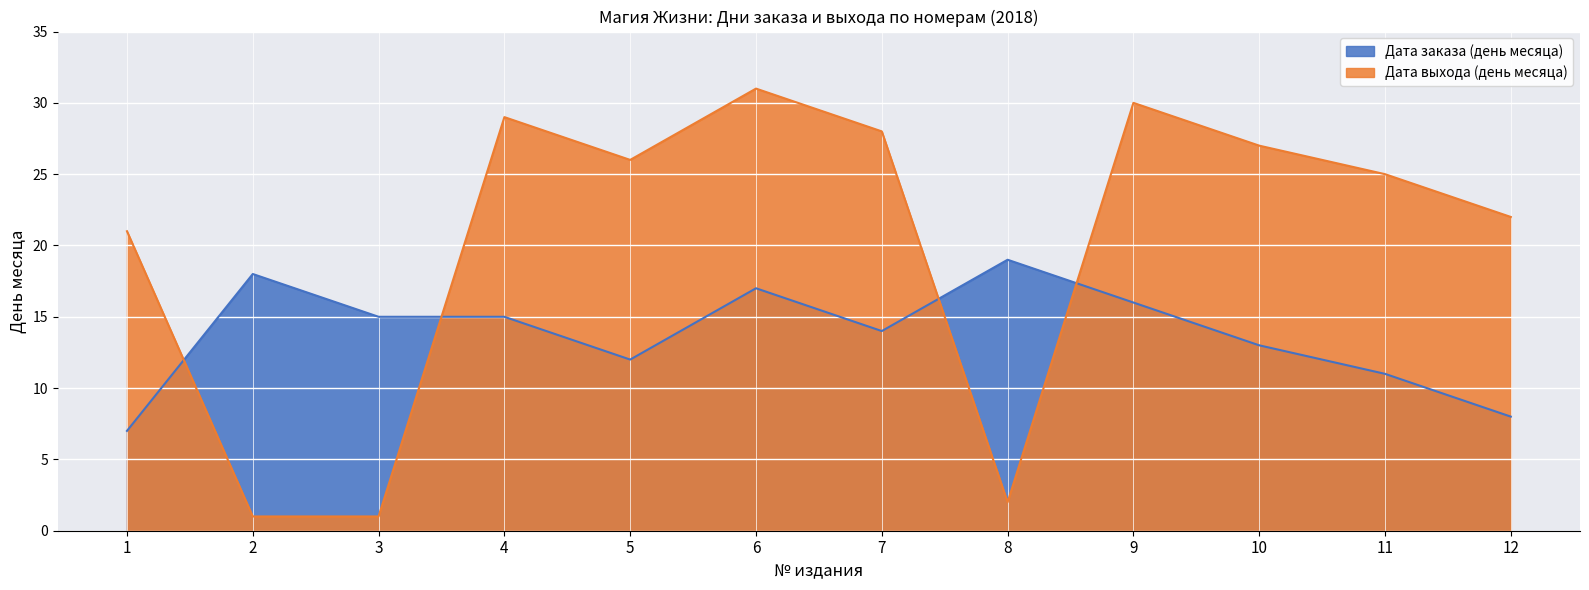

Which has a higher value, 2 or 12?

2